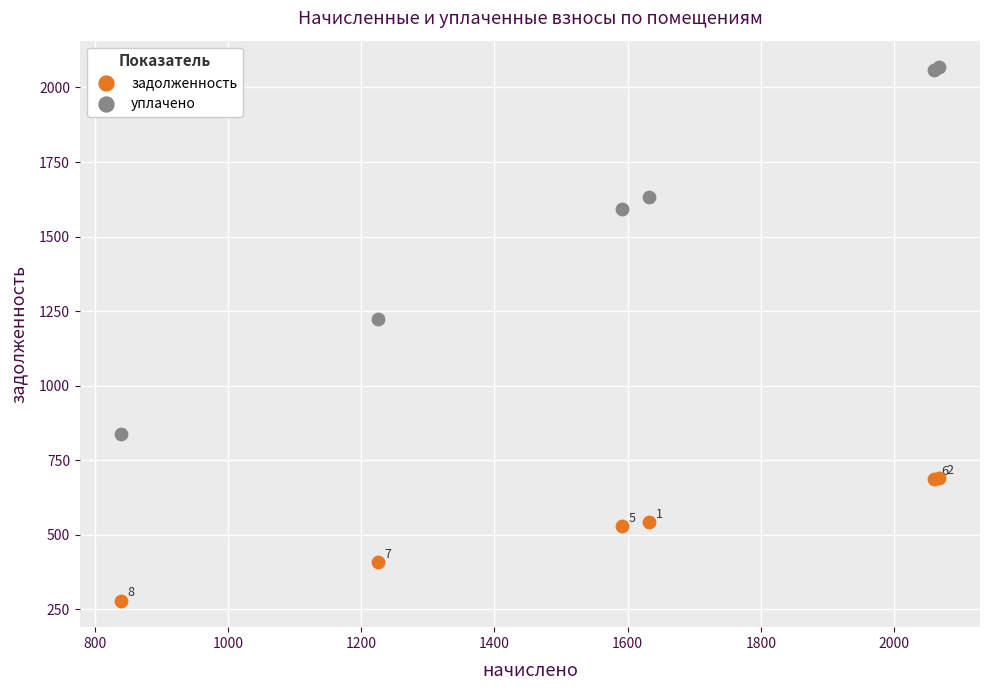

Across all series, what Y value is closest to 1173?

1224.5